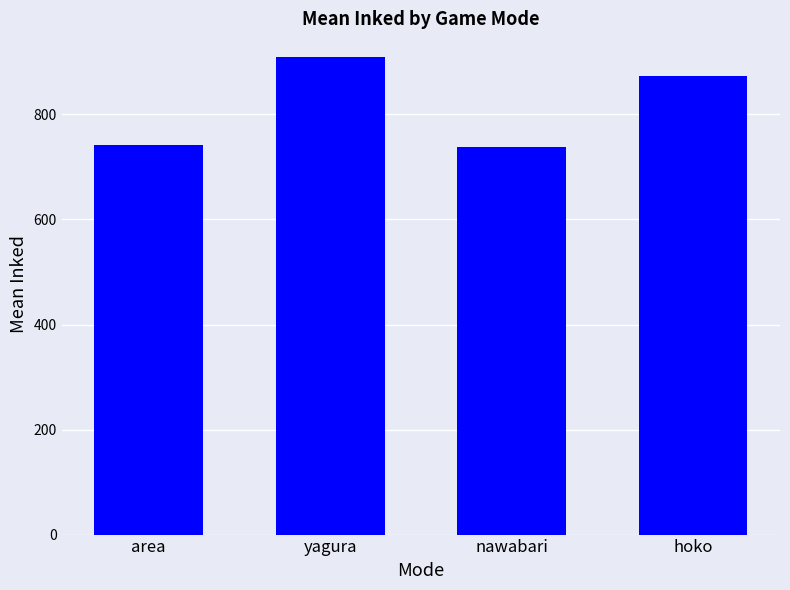

What is the average value?

815.5